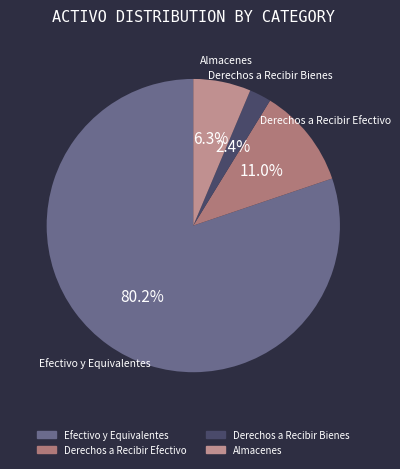

Count the number of slices in the pie.

4